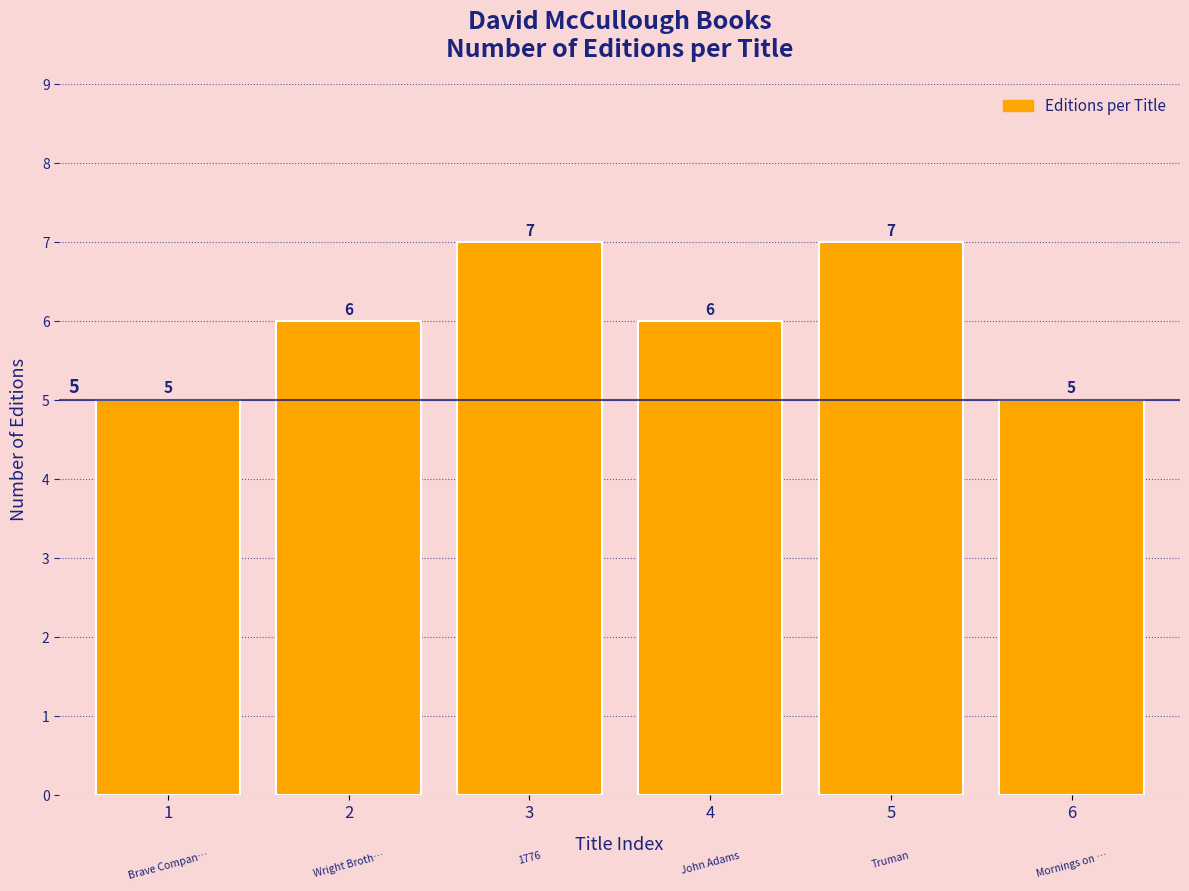

Reading right to left, what are all the values shown in this chart?

6=5	5=7	4=6	3=7	2=6	1=5